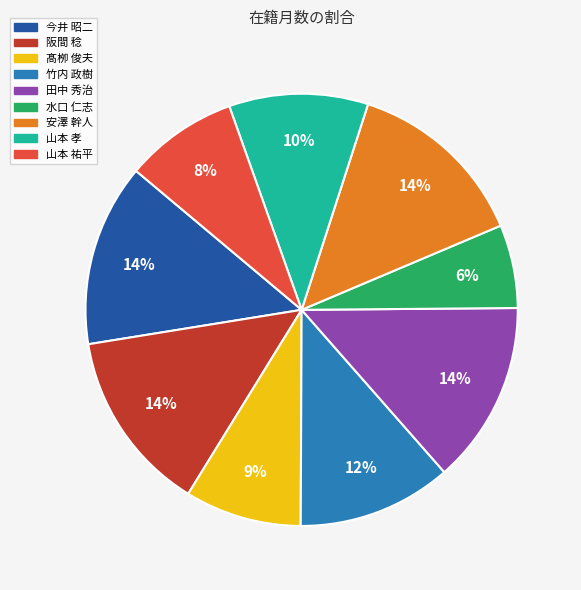

Between 山本 孝 and 山本 祐平, which is larger?

山本 孝